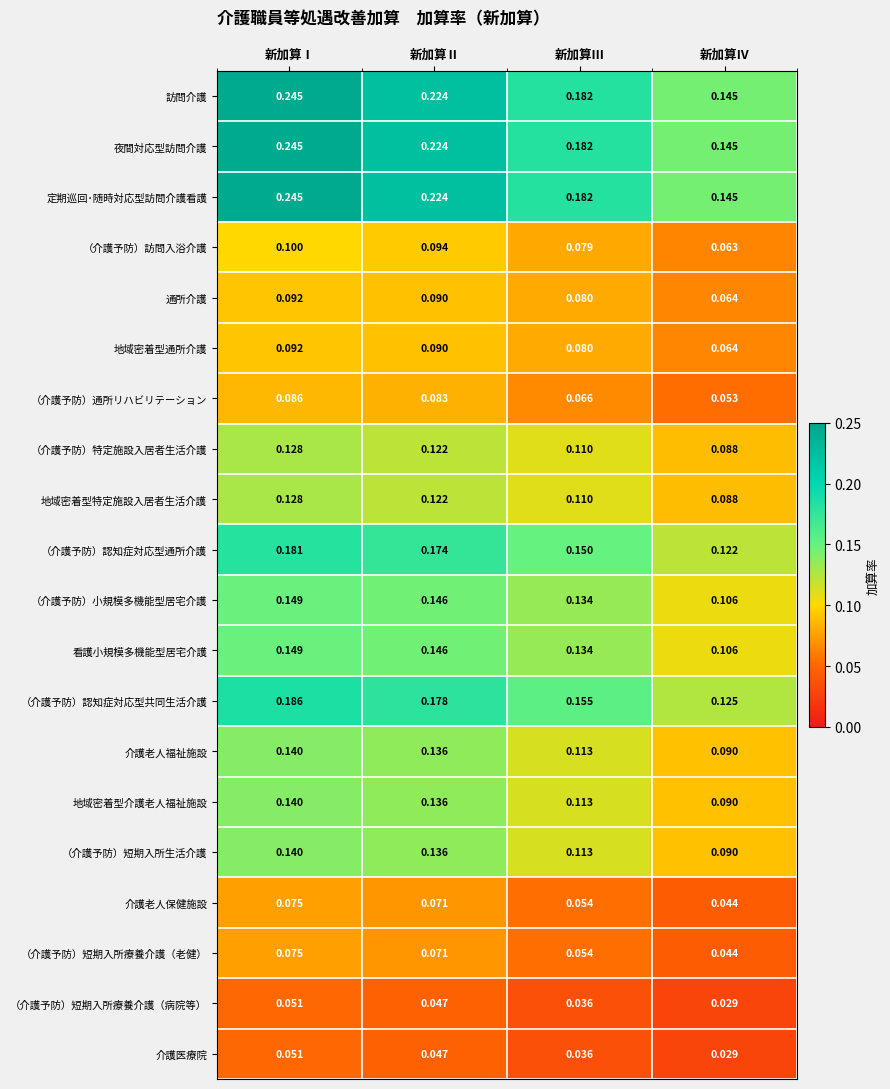

Rank the categories by （介護予防）特定施設入居者生活介護 value from highest to lowest.

新加算Ⅰ, 新加算Ⅱ, 新加算Ⅲ, 新加算Ⅳ